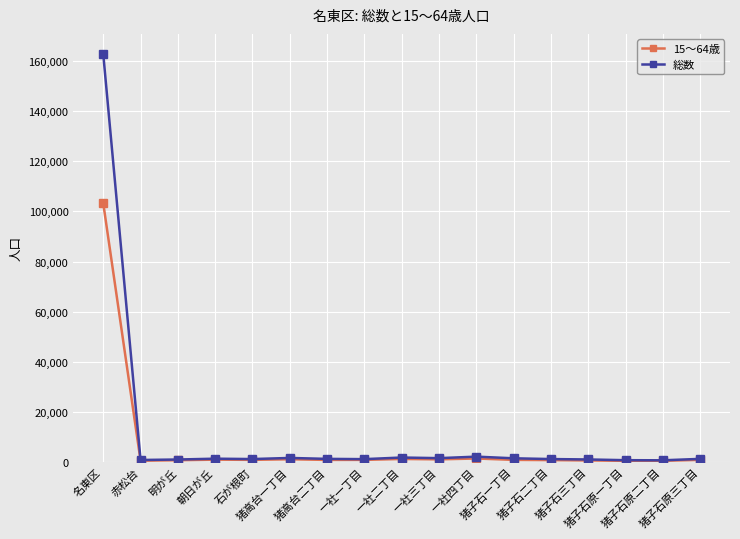

What is the total value across all series at 一社四丁目?

3489